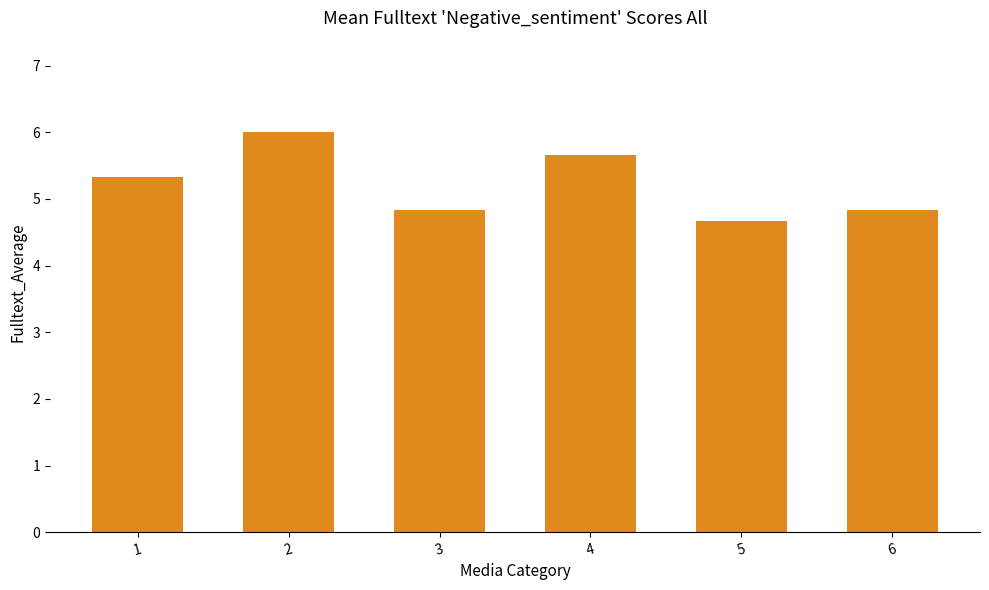

The value at 3 is 4.8. True or false?

True